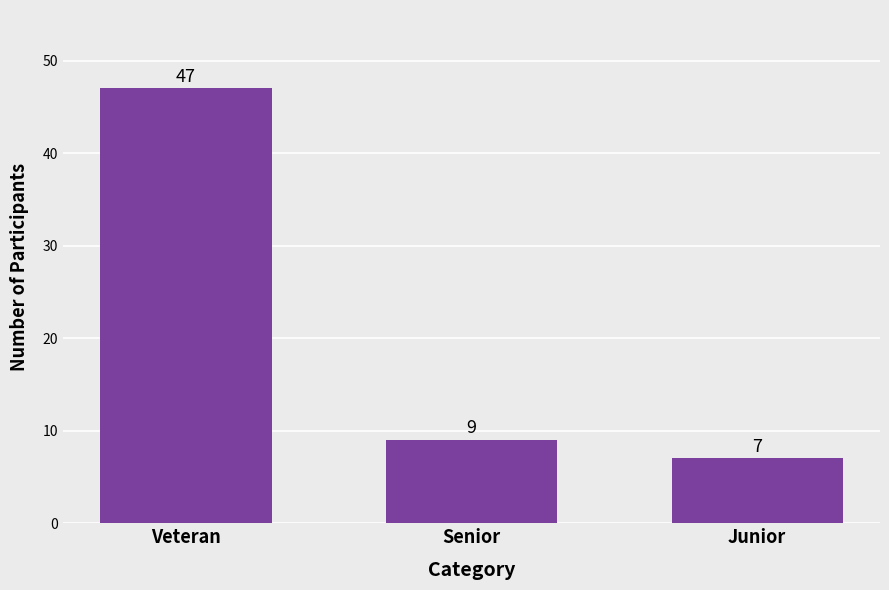

What is the difference between the maximum and minimum values?

40